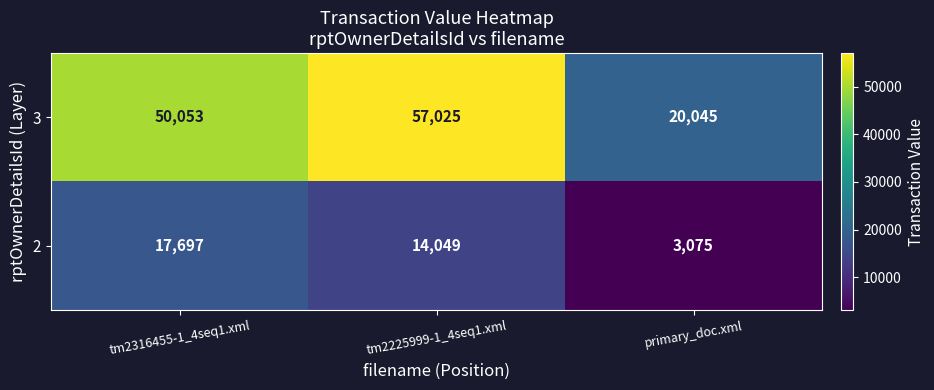

Which series has the largest total across all categories?

3